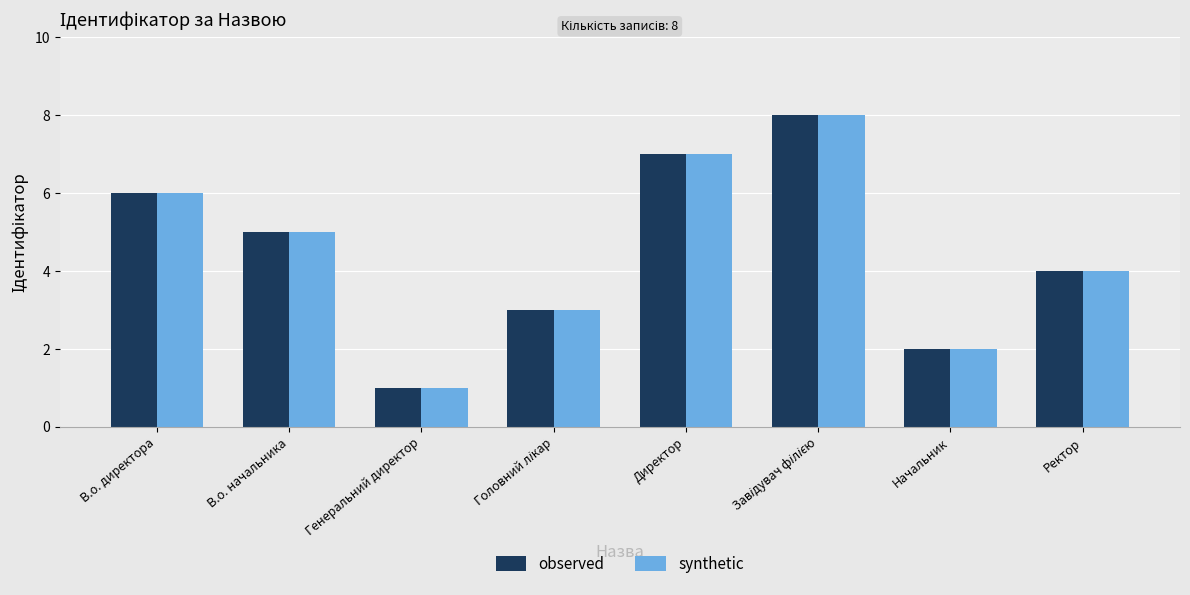

What is the highest value of the synthetic series?

8